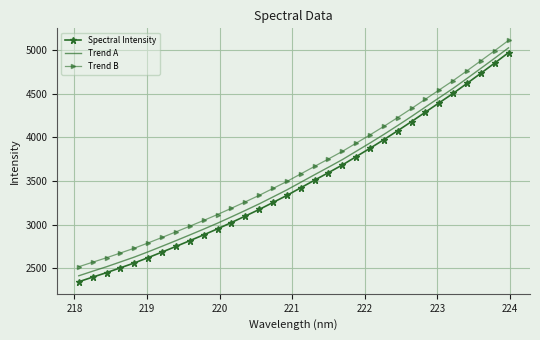

True or false: Trend B and Spectral Intensity cross at least once.

False